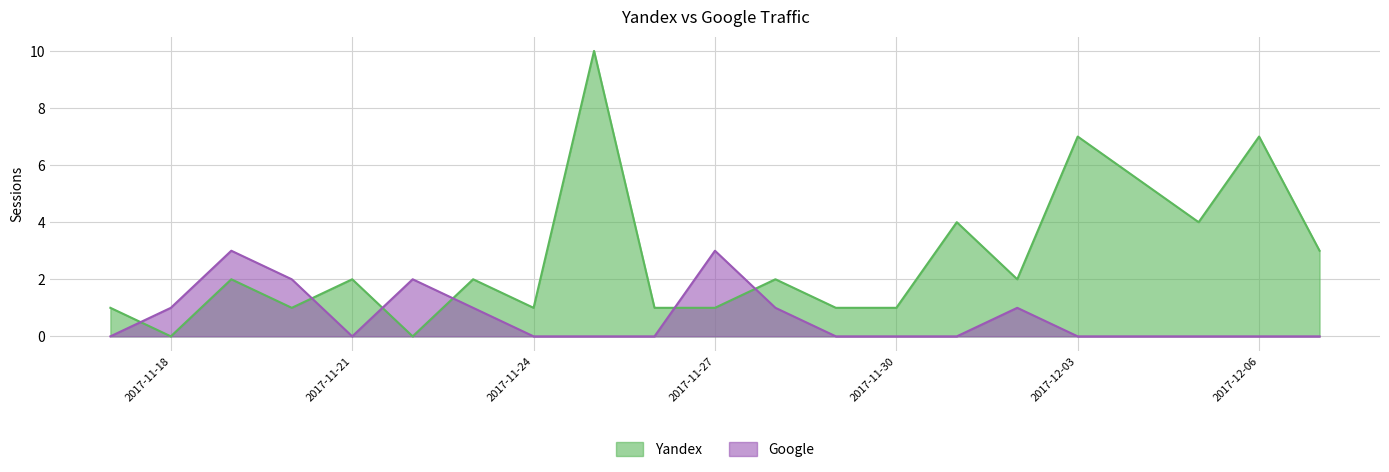

What is the label of the 5th point from the right?

2017-12-02